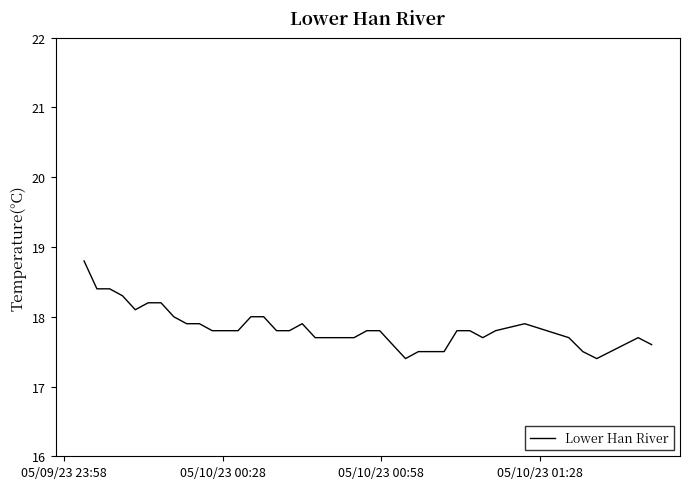

What is the difference between the maximum and minimum values?

1.4